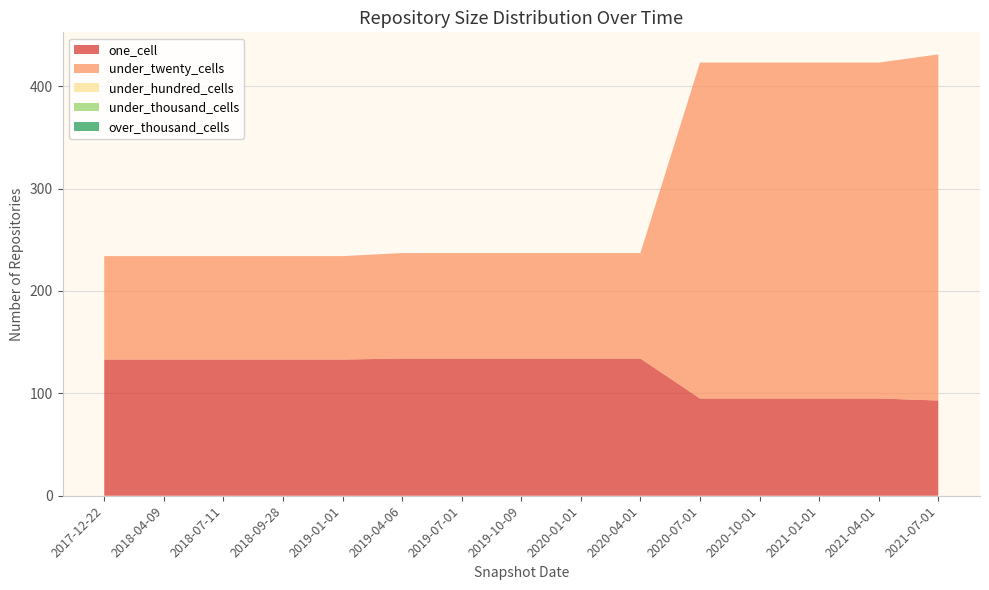

Reading left to right, transcribe all the data shown in this chart.

one_cell: 2017-12-22=133	2018-04-09=133	2018-07-11=133	2018-09-28=133	2019-01-01=133	2019-04-06=134	2019-07-01=134	2019-10-09=134	2020-01-01=134	2020-04-01=134	2020-07-01=95	2020-10-01=95	2021-01-01=95	2021-04-01=95	2021-07-01=93
under_twenty_cells: 2017-12-22=101	2018-04-09=101	2018-07-11=101	2018-09-28=101	2019-01-01=101	2019-04-06=103	2019-07-01=103	2019-10-09=103	2020-01-01=103	2020-04-01=103	2020-07-01=328	2020-10-01=328	2021-01-01=328	2021-04-01=328	2021-07-01=338
under_hundred_cells: 2017-12-22=0	2018-04-09=0	2018-07-11=0	2018-09-28=0	2019-01-01=0	2019-04-06=0	2019-07-01=0	2019-10-09=0	2020-01-01=0	2020-04-01=0	2020-07-01=0	2020-10-01=0	2021-01-01=0	2021-04-01=0	2021-07-01=0
under_thousand_cells: 2017-12-22=0	2018-04-09=0	2018-07-11=0	2018-09-28=0	2019-01-01=0	2019-04-06=0	2019-07-01=0	2019-10-09=0	2020-01-01=0	2020-04-01=0	2020-07-01=0	2020-10-01=0	2021-01-01=0	2021-04-01=0	2021-07-01=0
over_thousand_cells: 2017-12-22=0	2018-04-09=0	2018-07-11=0	2018-09-28=0	2019-01-01=0	2019-04-06=0	2019-07-01=0	2019-10-09=0	2020-01-01=0	2020-04-01=0	2020-07-01=0	2020-10-01=0	2021-01-01=0	2021-04-01=0	2021-07-01=0